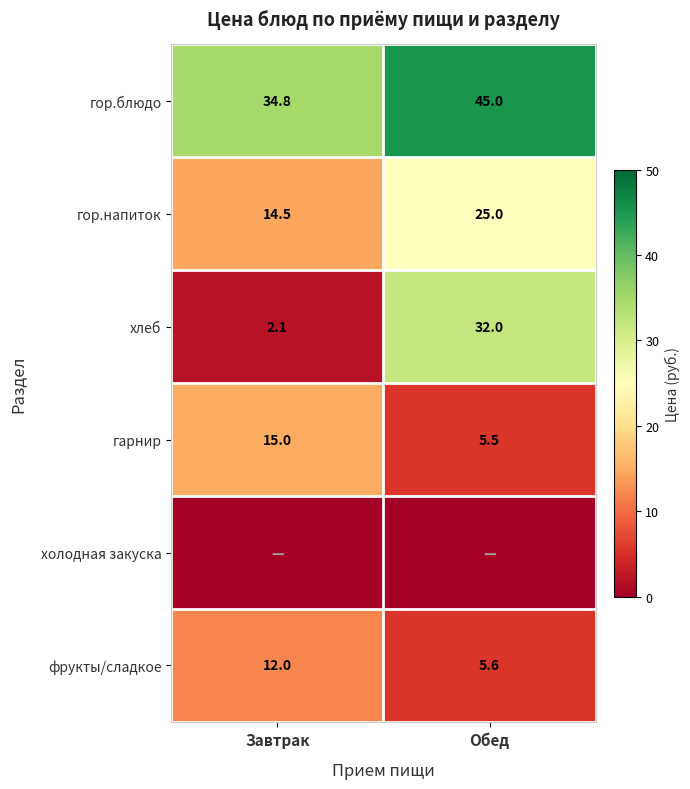

Is it true that гор.блюдо equals 71.9 at Обед?

False